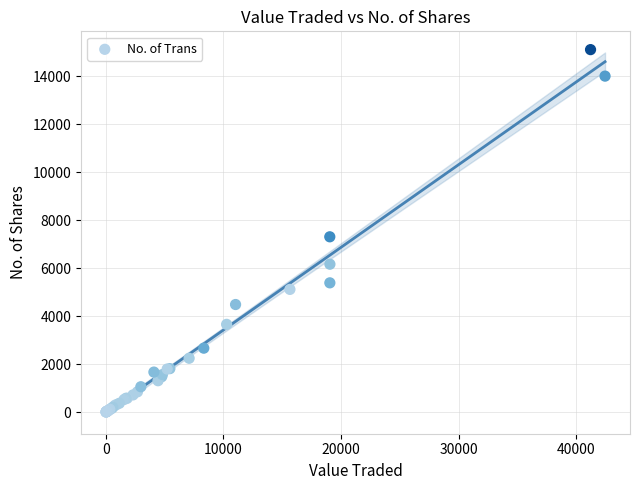

What Y value in the scatter plot is closest to 7557?

7308